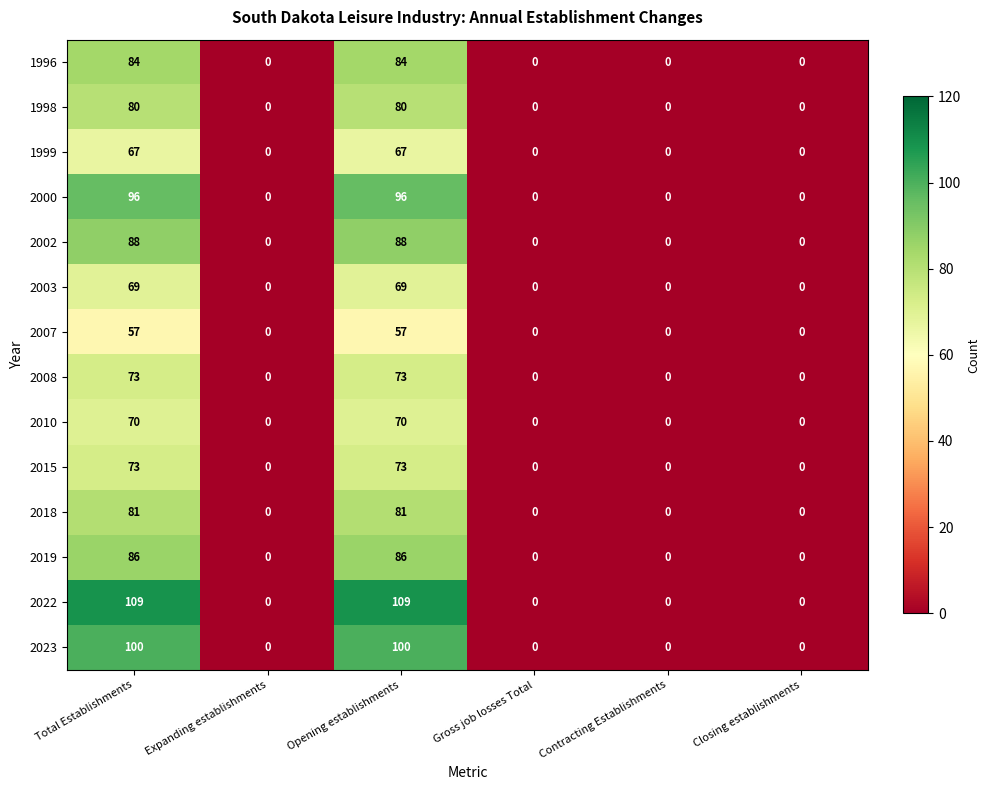

Is the value of 2008 at Contracting Establishments greater than the value of 2000 at Opening establishments?

No